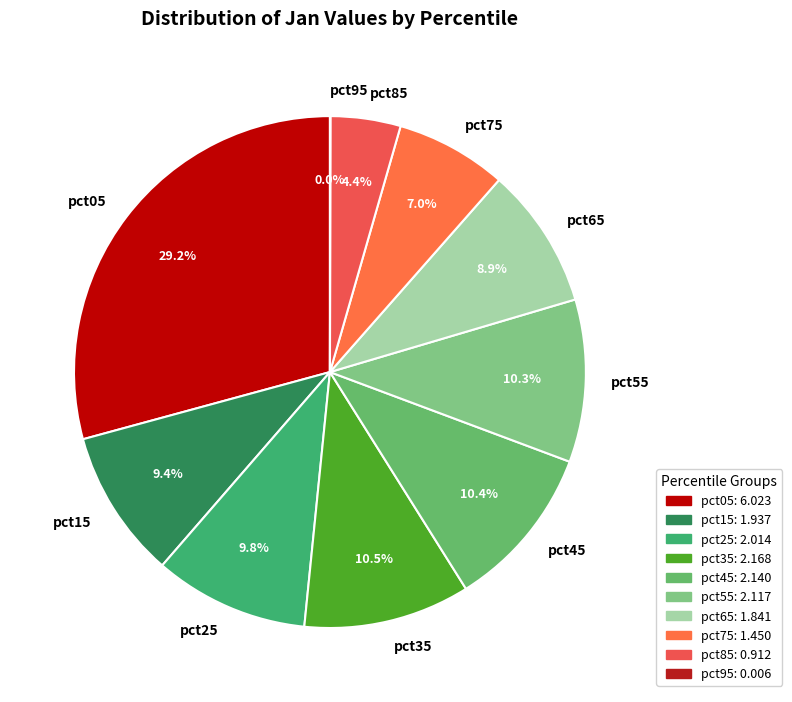

Which slice is the largest?

pct05